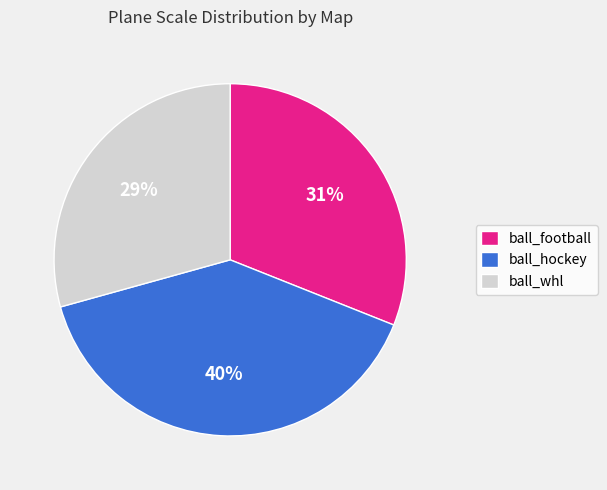

Is ball_whl the majority of the pie?

No